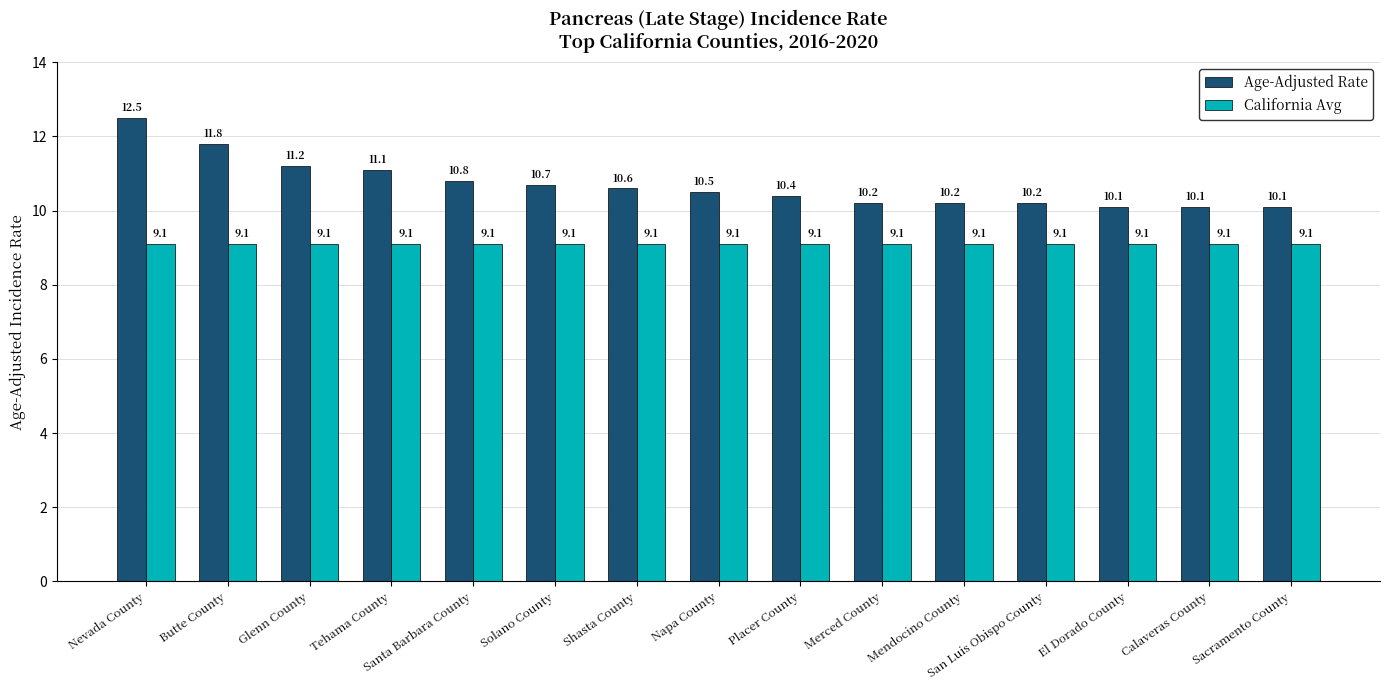

How many groups of bars are there?

15